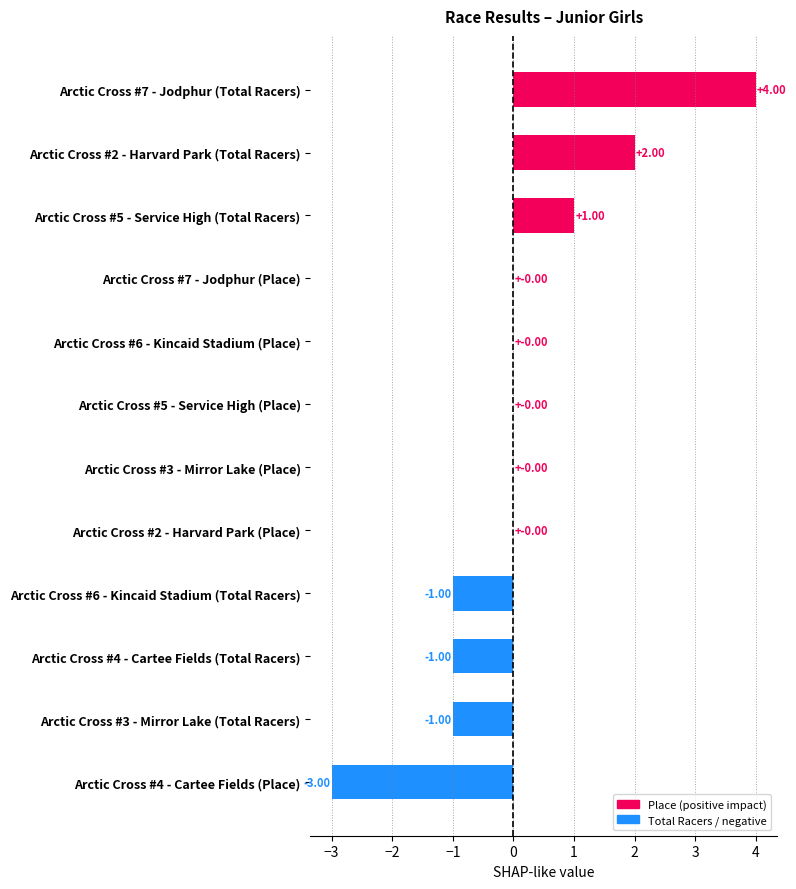

Which has a higher value, Arctic Cross #5 - Service High (Total Racers) or Arctic Cross #5 - Service High (Place)?

Arctic Cross #5 - Service High (Total Racers)